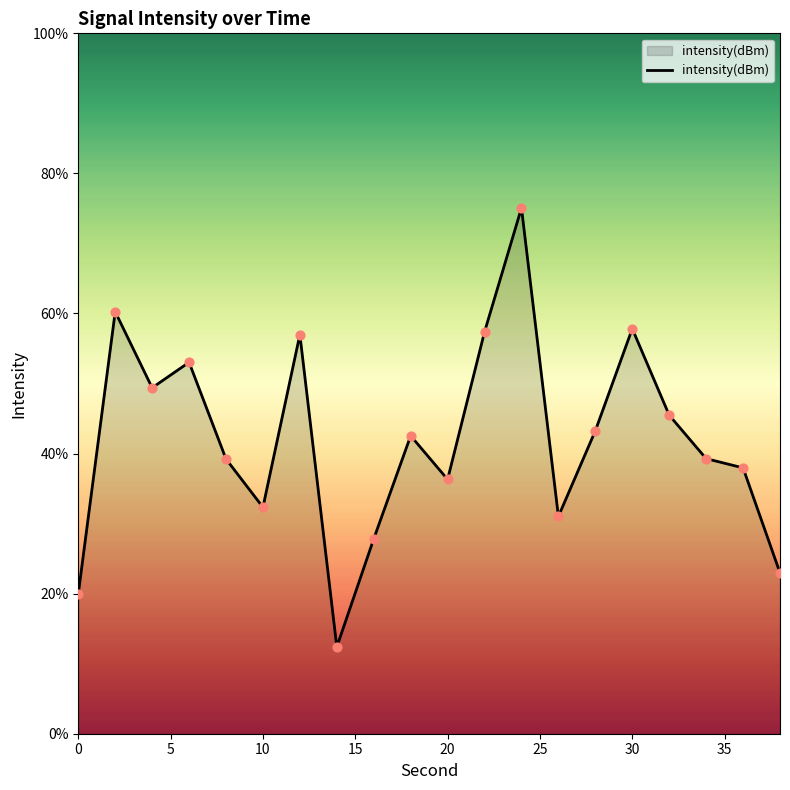

What is the difference between the maximum and minimum values?

62.7